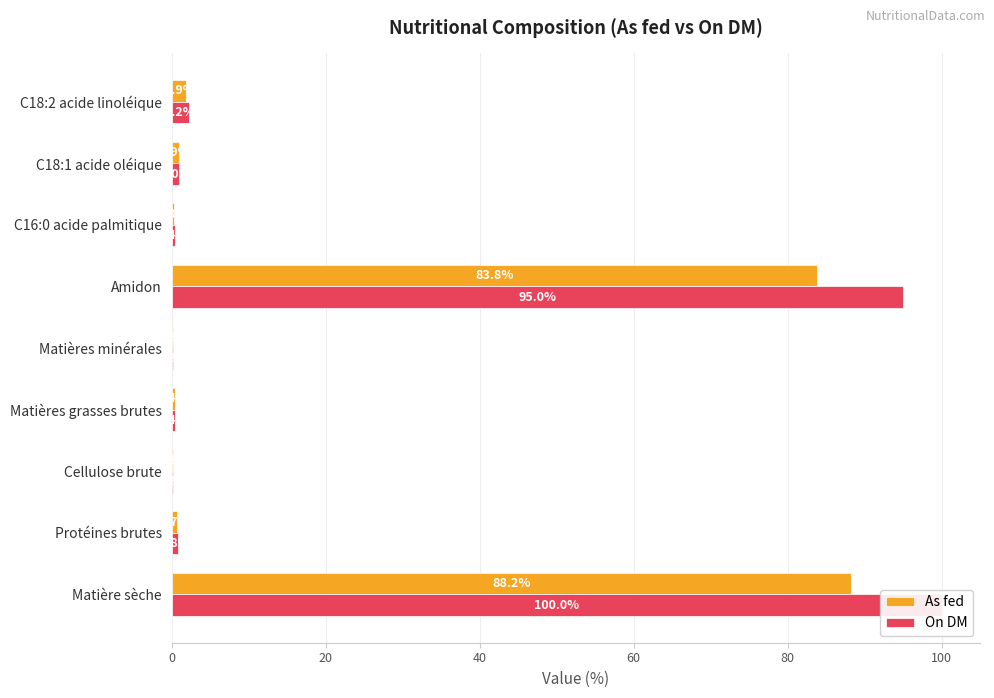

Does the chart contain any negative values?

No